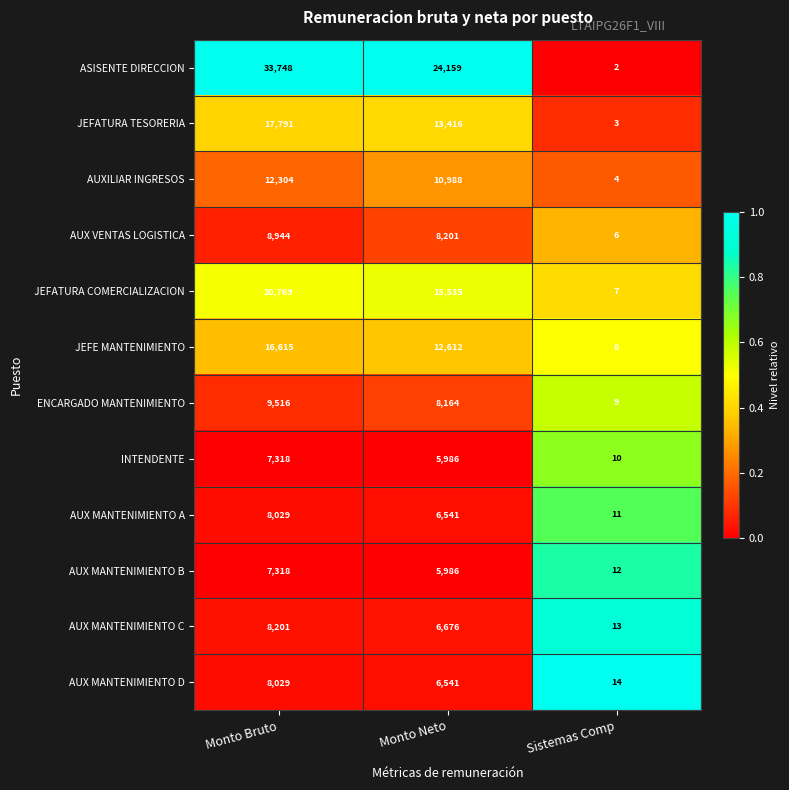

How many categories are shown in the chart?

3